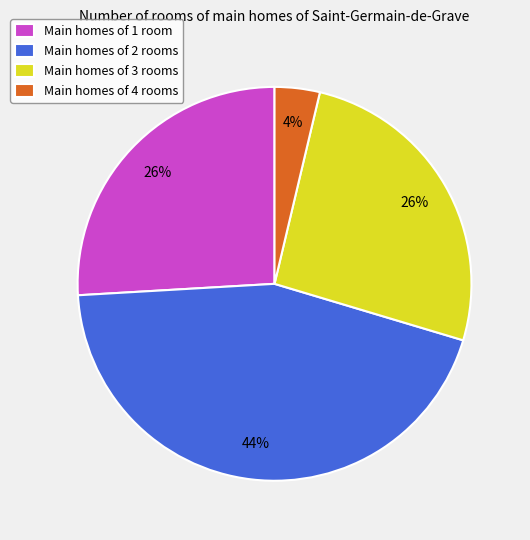

Is the sum of Main homes of 4 rooms and Main homes of 2 rooms greater than half?

No